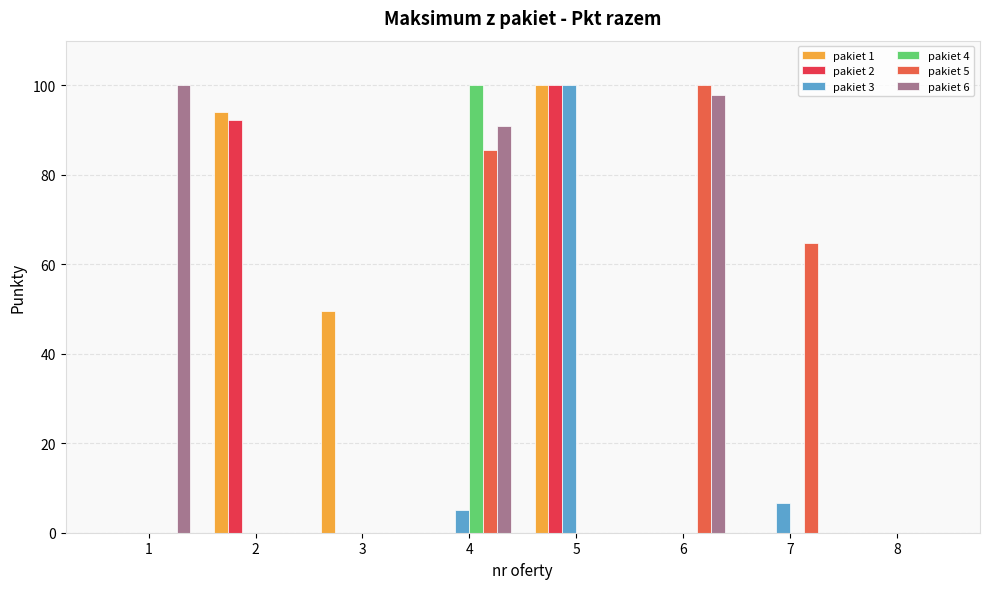

At which category is the sum across all series the highest?

5